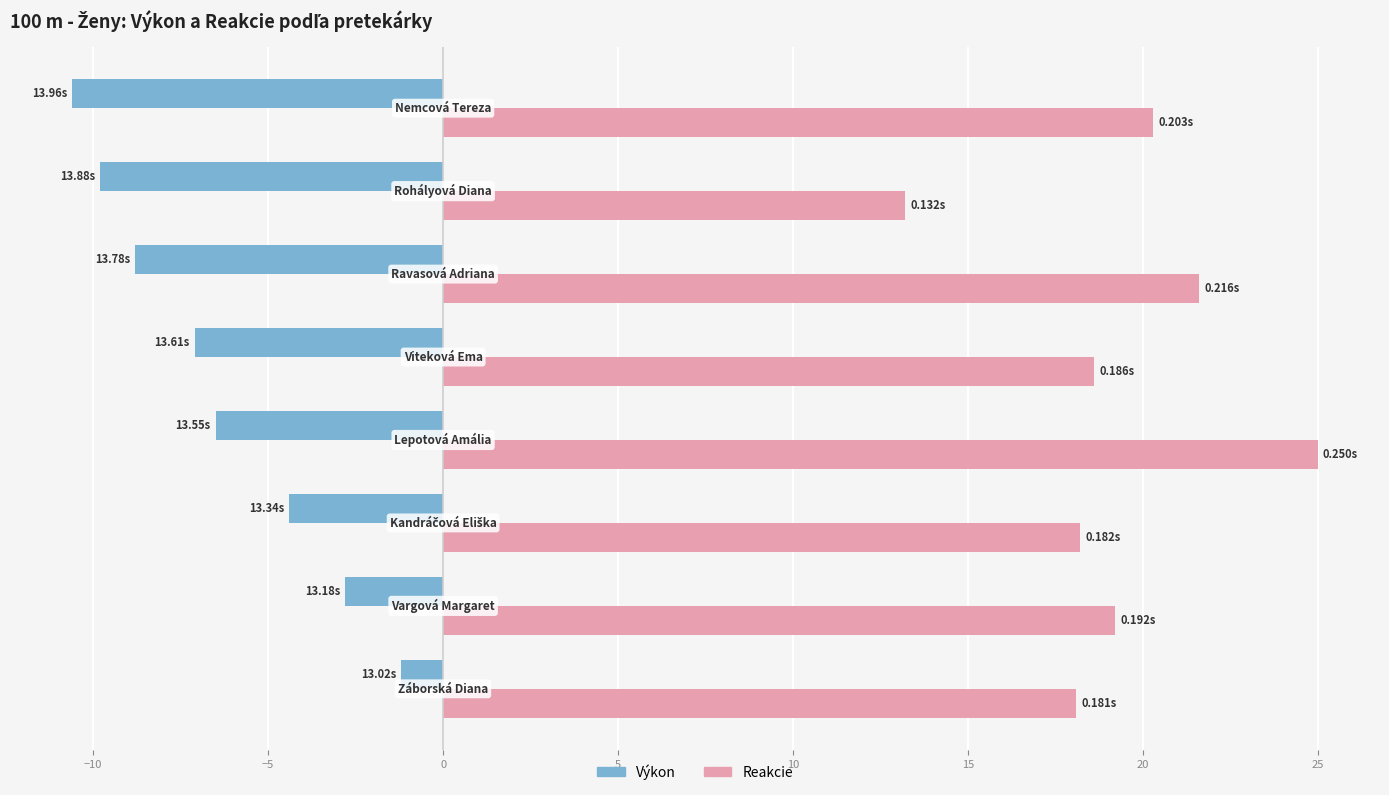

Which series has the largest total across all categories?

Reakcie